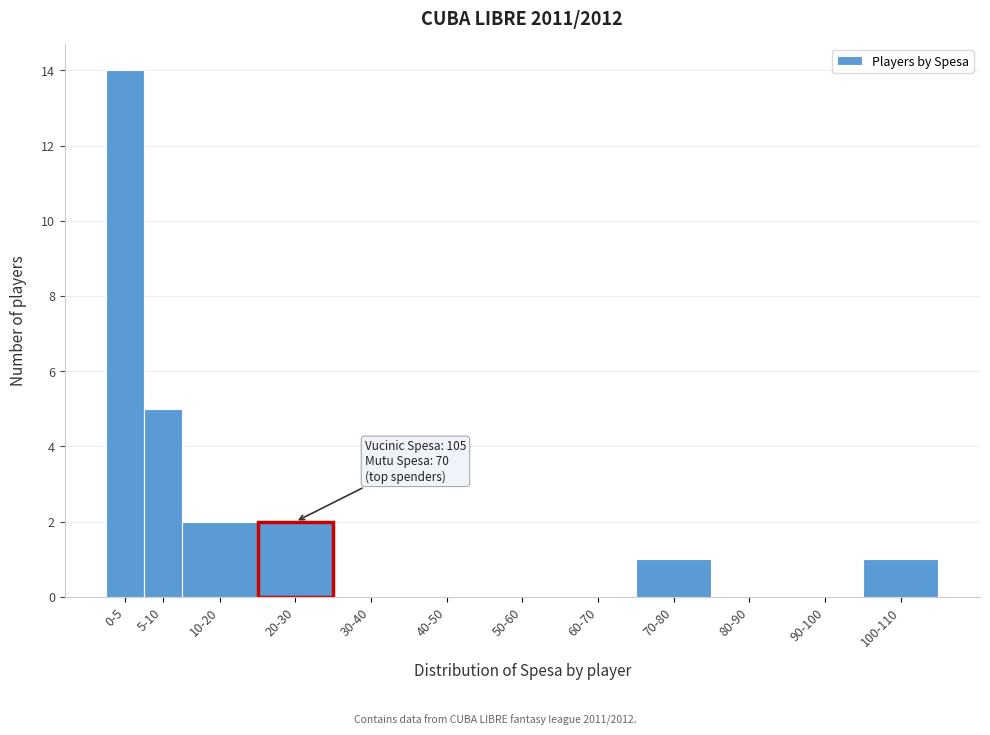

Reading left to right, transcribe all the data shown in this chart.

0-5=14	5-10=5	10-20=2	20-30=2	30-40=0	40-50=0	50-60=0	60-70=0	70-80=1	80-90=0	90-100=0	100-110=1